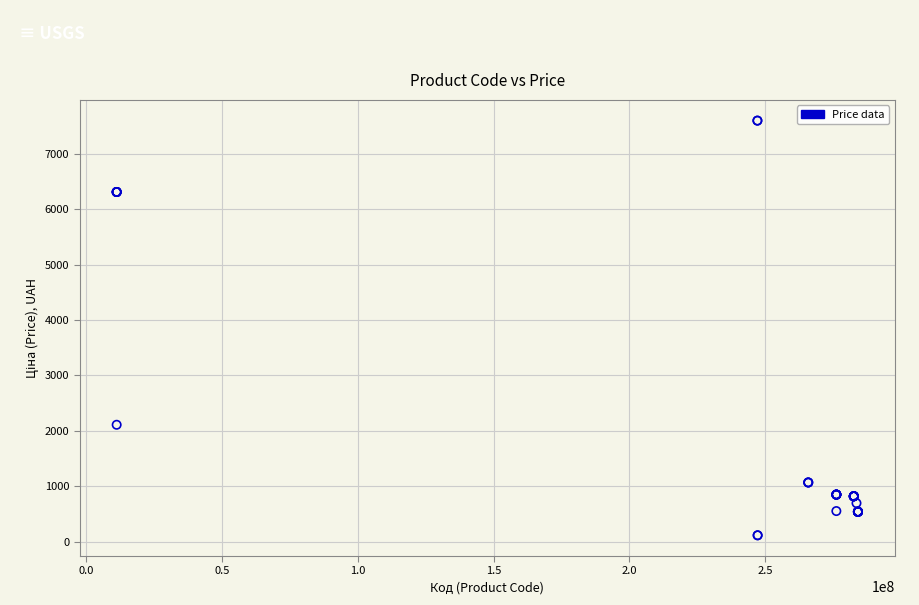

What Y value in the scatter plot is closest to 3855?

2108.4